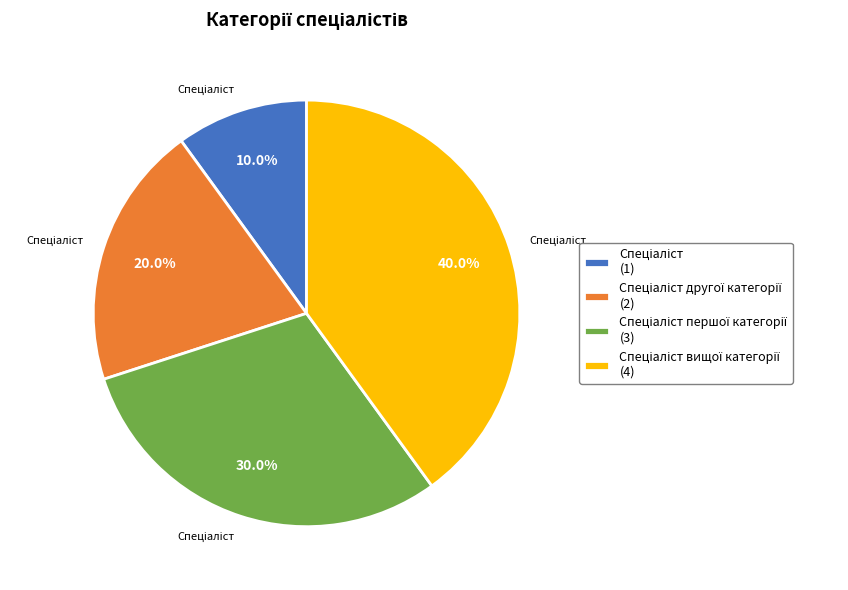

Is there a majority slice in this chart?

No